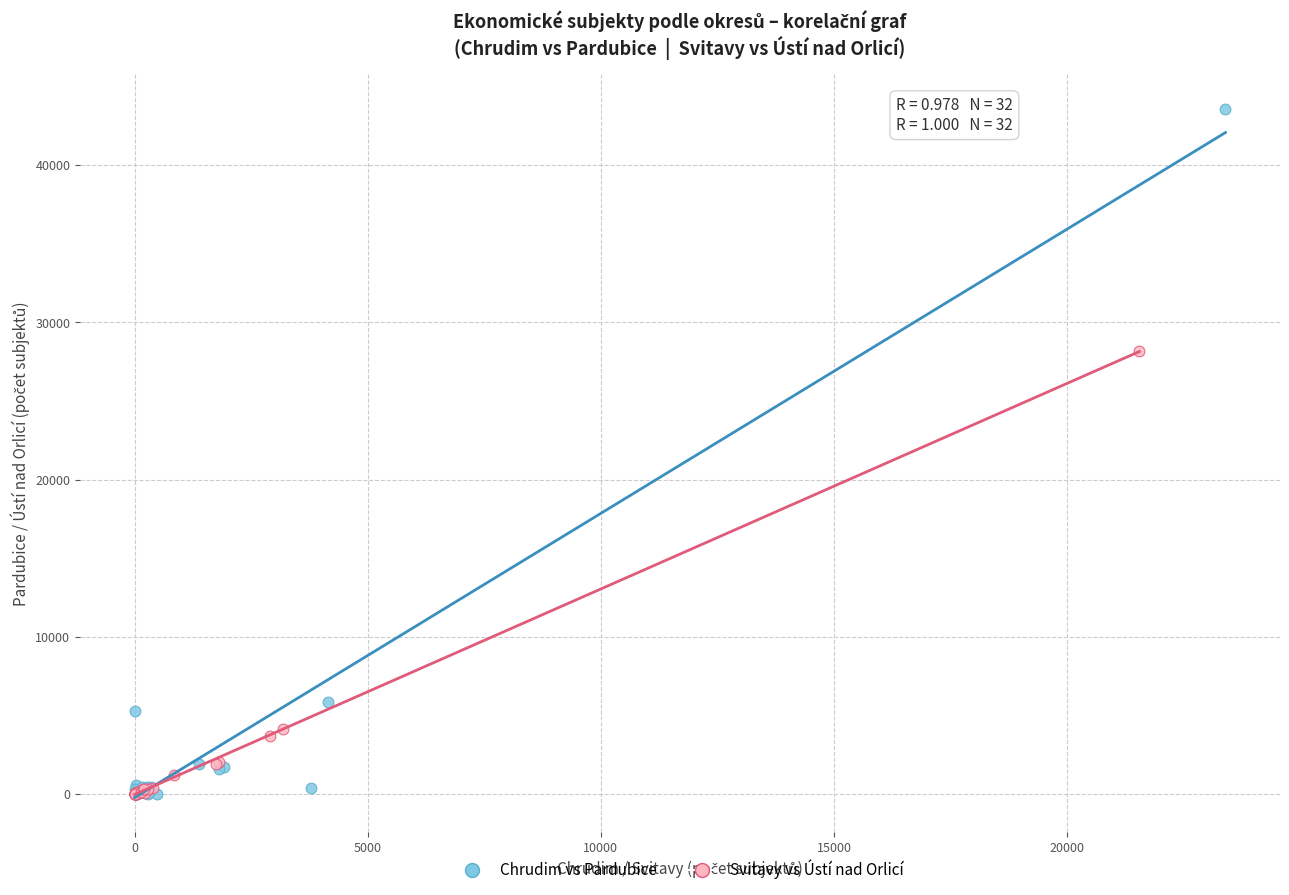

Which series reaches the maximum Y coordinate?

Chrudim vs Pardubice